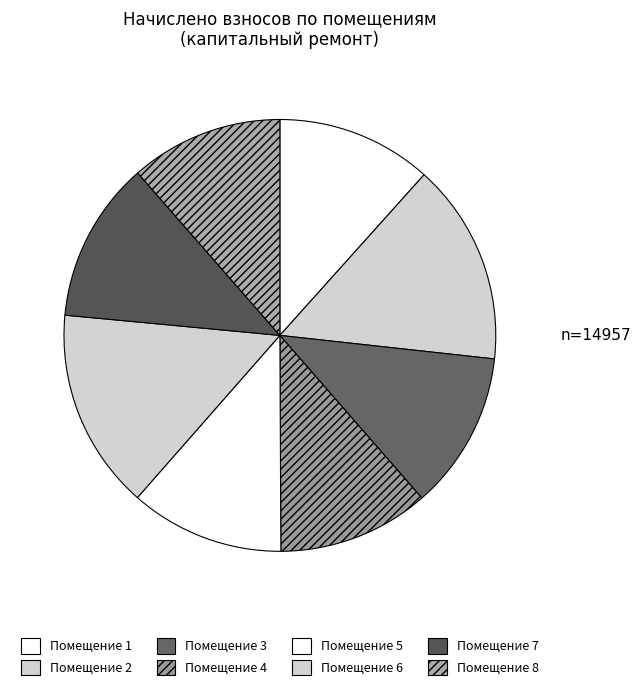

How many segments does this pie chart have?

8